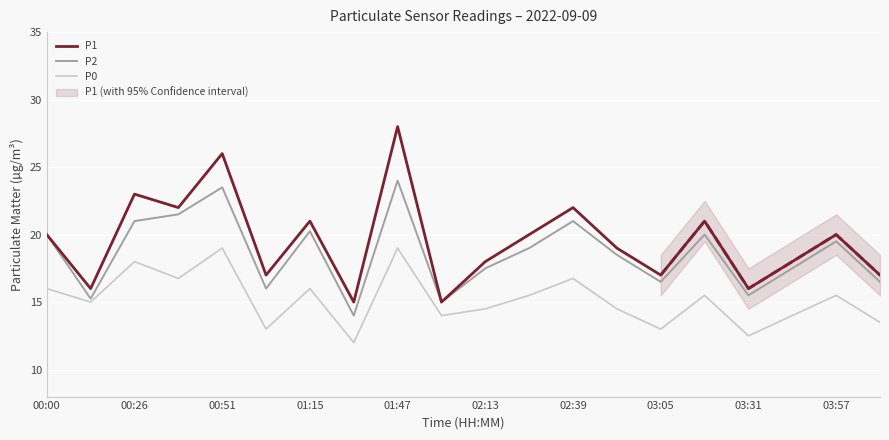

How many interior local peaks does the P2 series have?

6